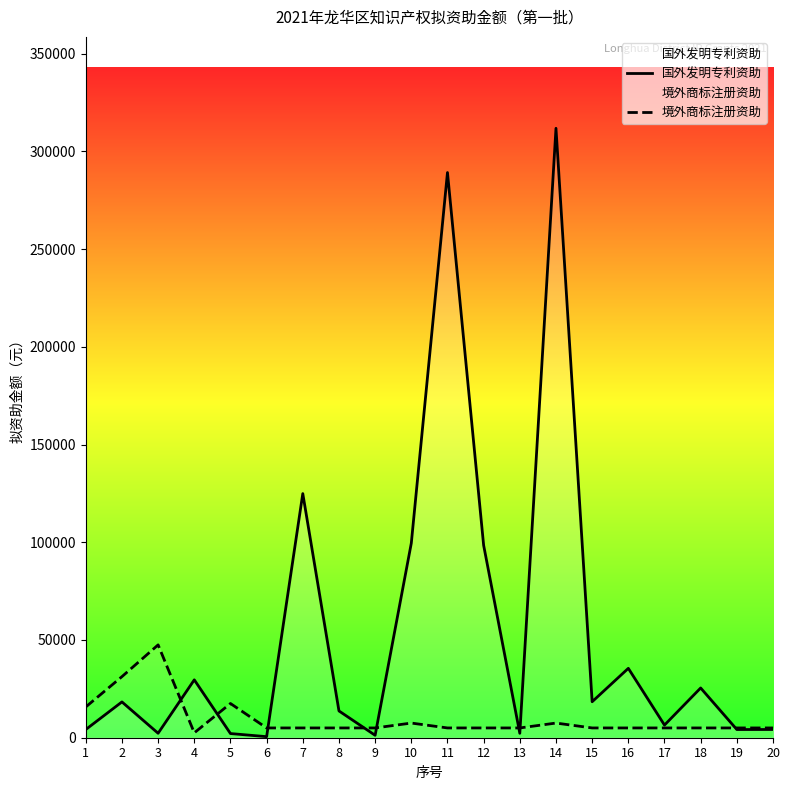

Does the chart have visible grid lines?

No